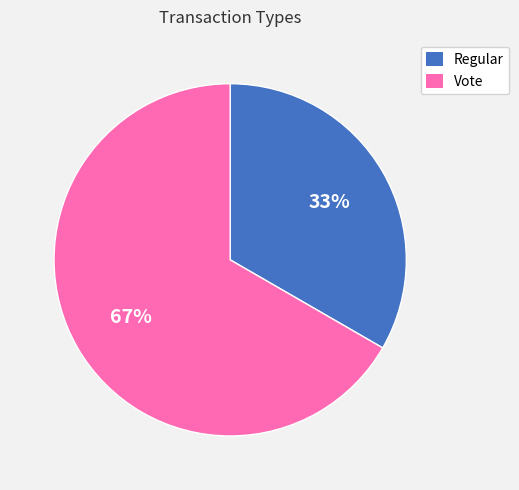

To the nearest percent, what is the combined percentage of Vote and Regular?

100%